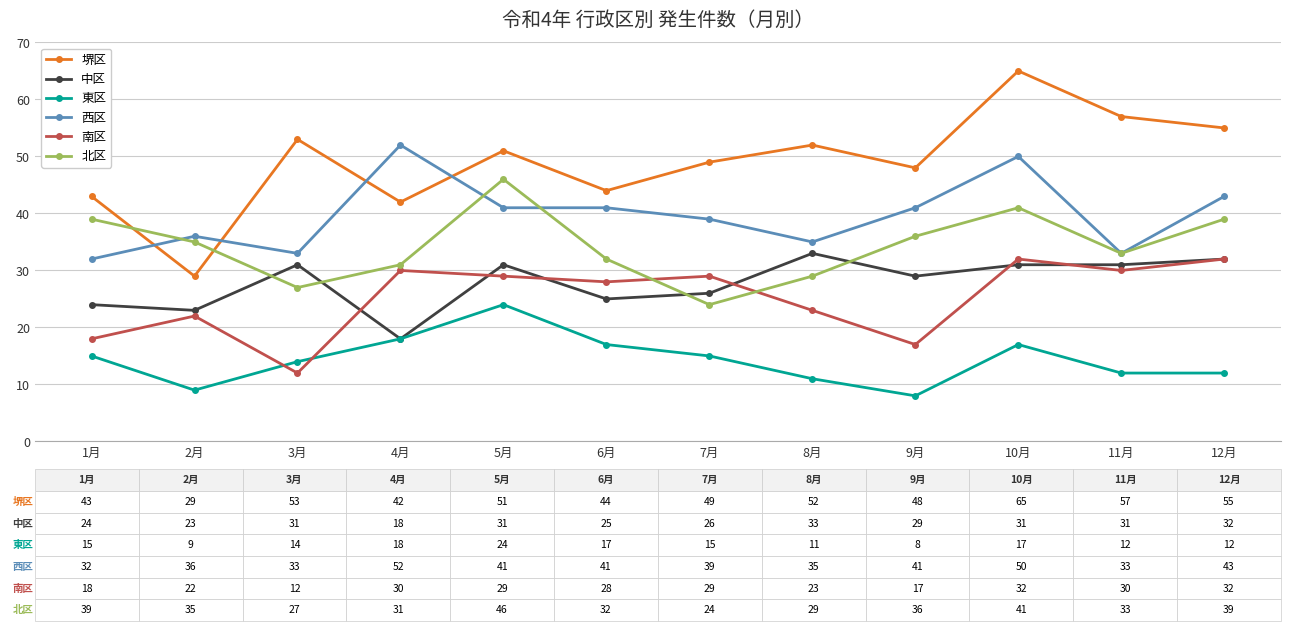

What is the label of the 8th point from the right?

5月